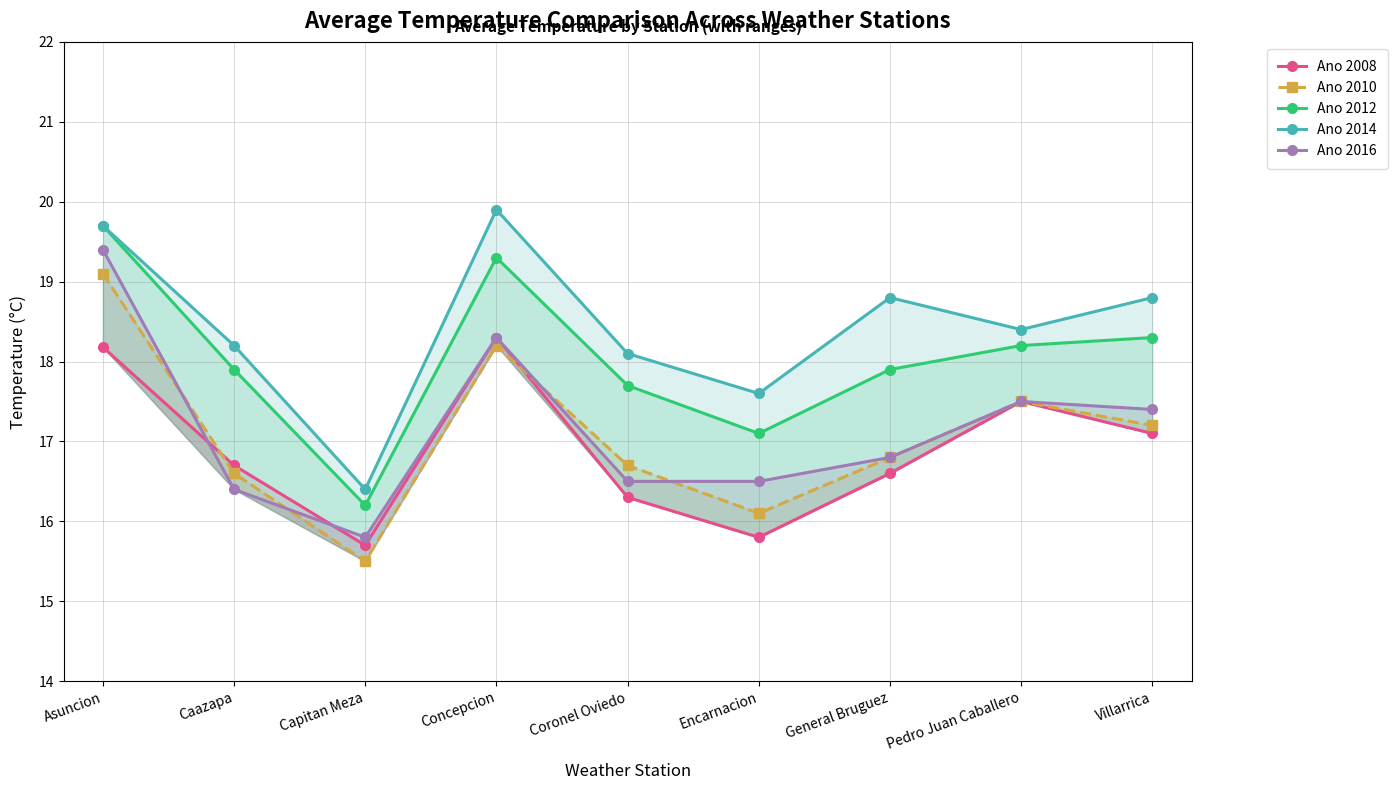

How many values in the Ano 2016 series exceed 16?

8